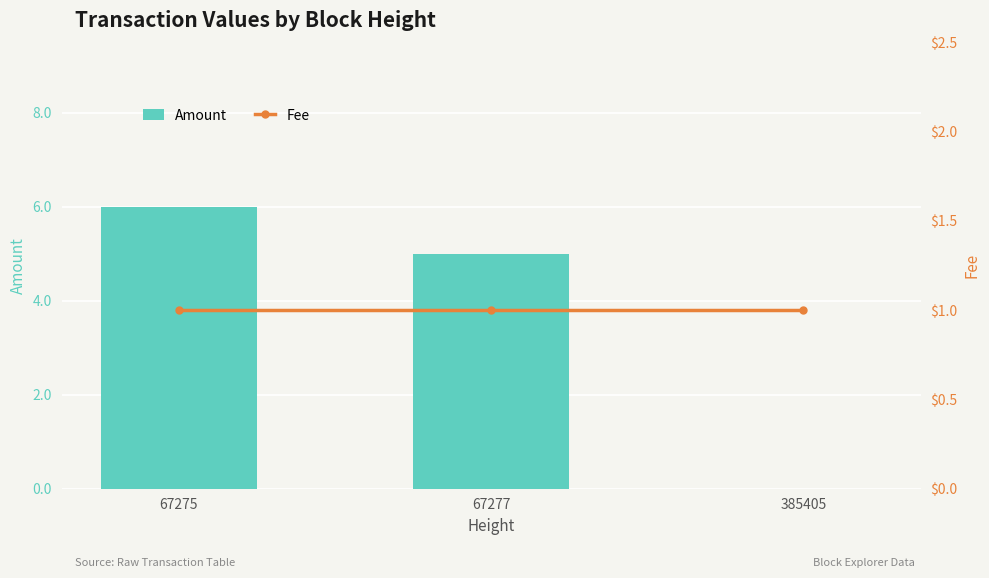

What is the maximum value for Fee?

1